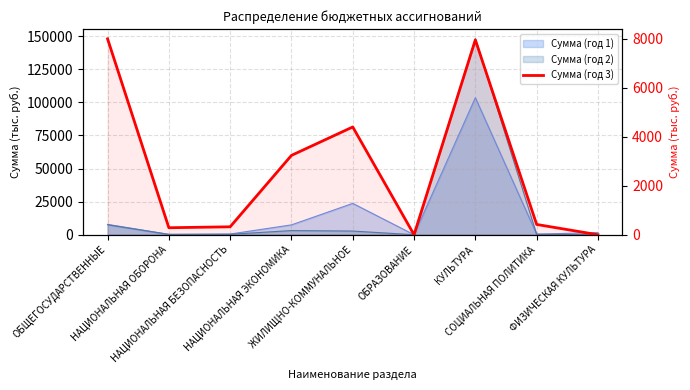

What is the label of the 9th point from the left?

ФИЗИЧЕСКАЯ КУЛЬТУРА